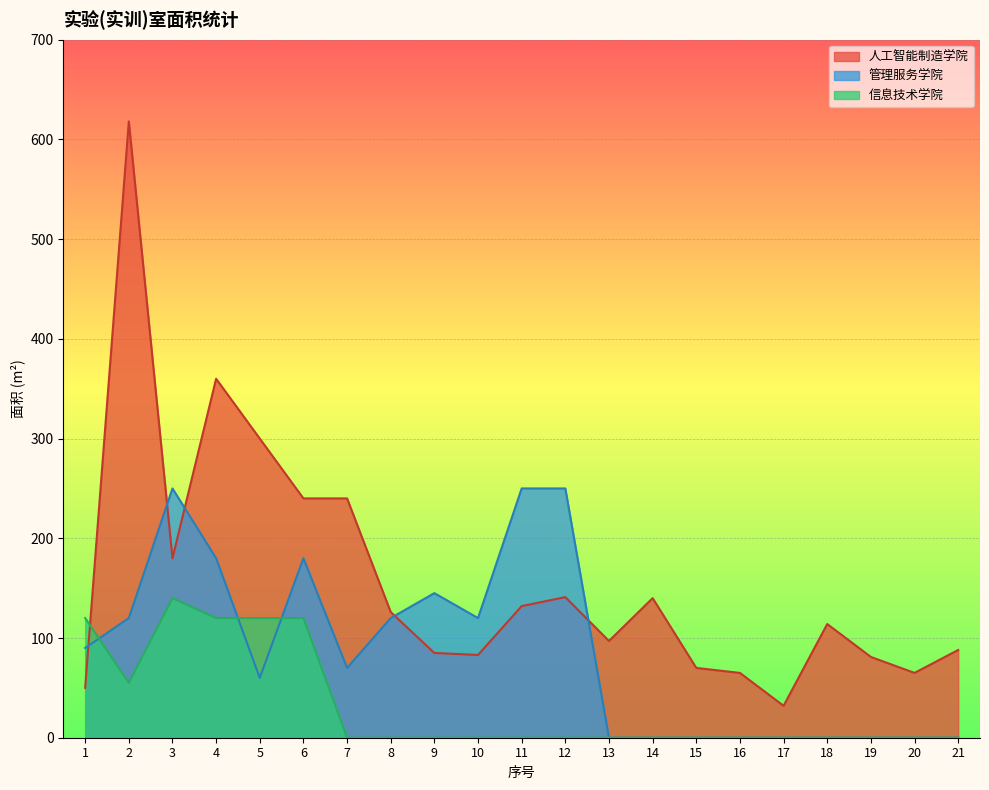

List the labels in order of 管理服务学院 value, smallest first.

13, 14, 15, 16, 17, 18, 19, 20, 21, 5, 7, 1, 2, 8, 10, 9, 4, 6, 3, 11, 12